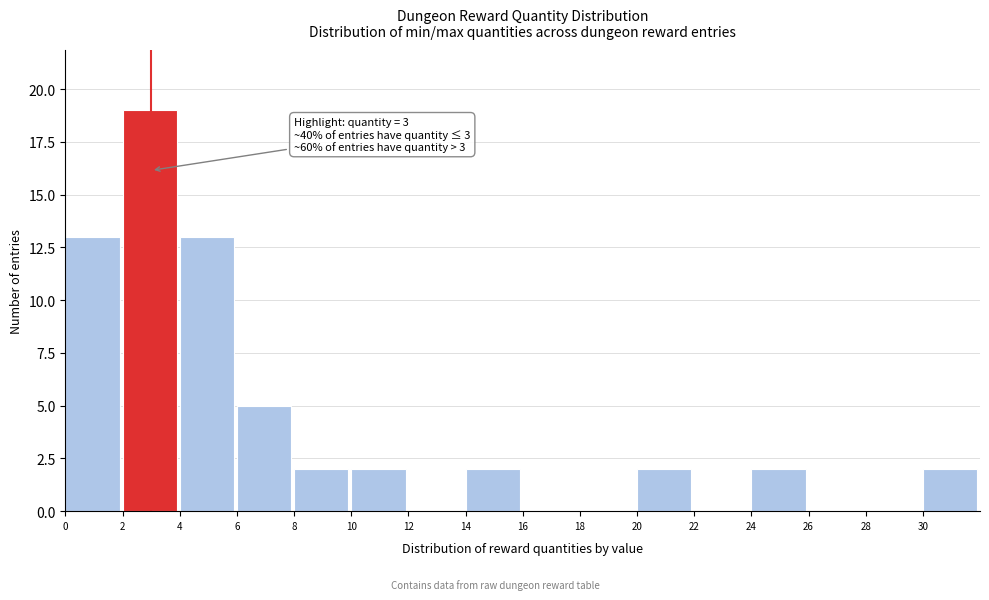

Which range on the x-axis has the tallest bar?

2 to 4